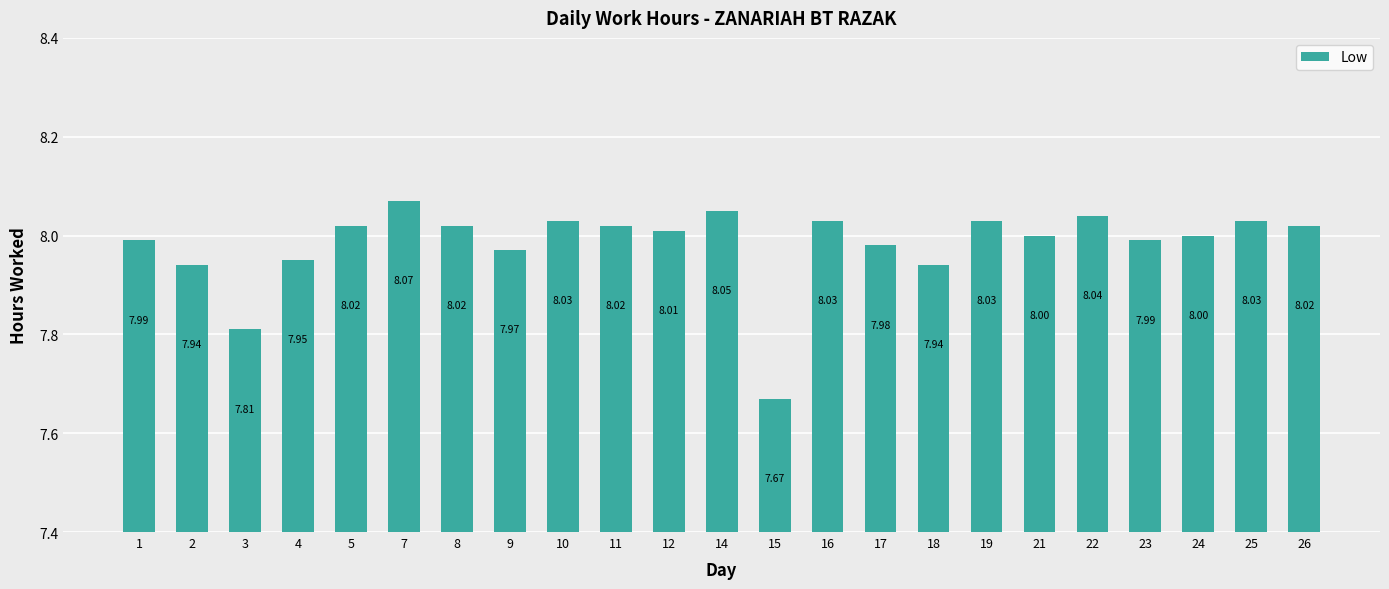

What is the sum of the values at 3 and 10?

15.8